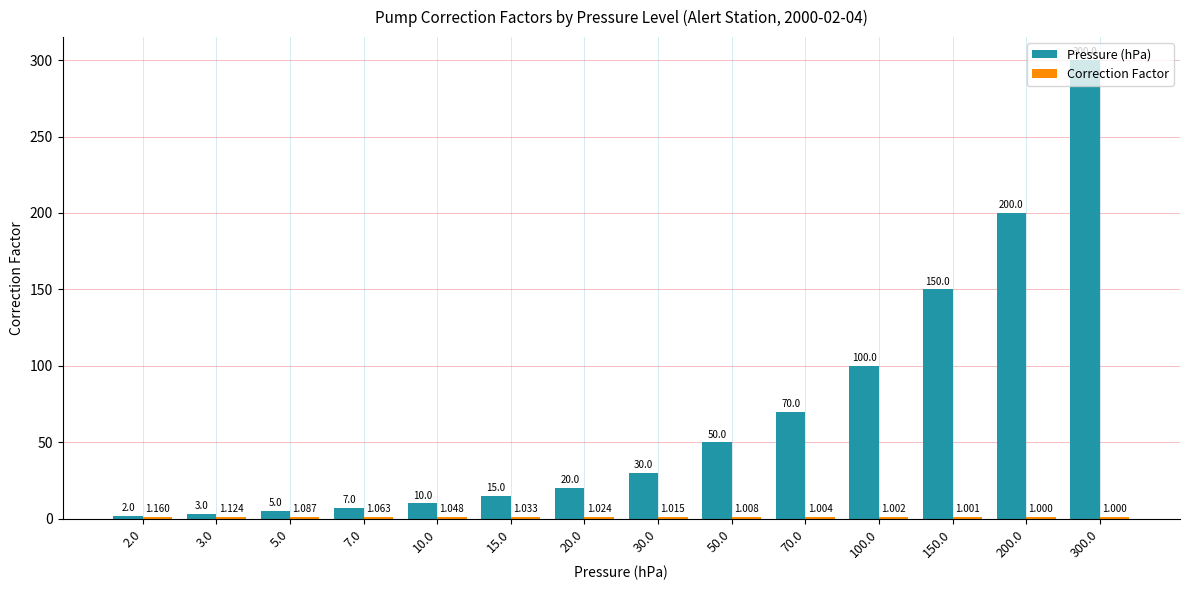

Which series has the widest spread of values?

Pressure (hPa)